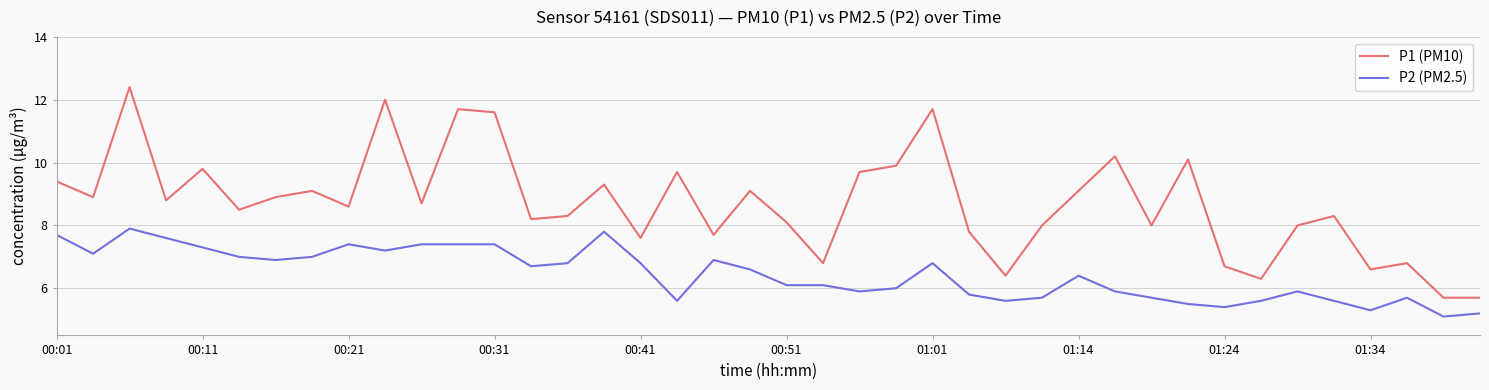

Which series has the largest total across all categories?

P1 (PM10)